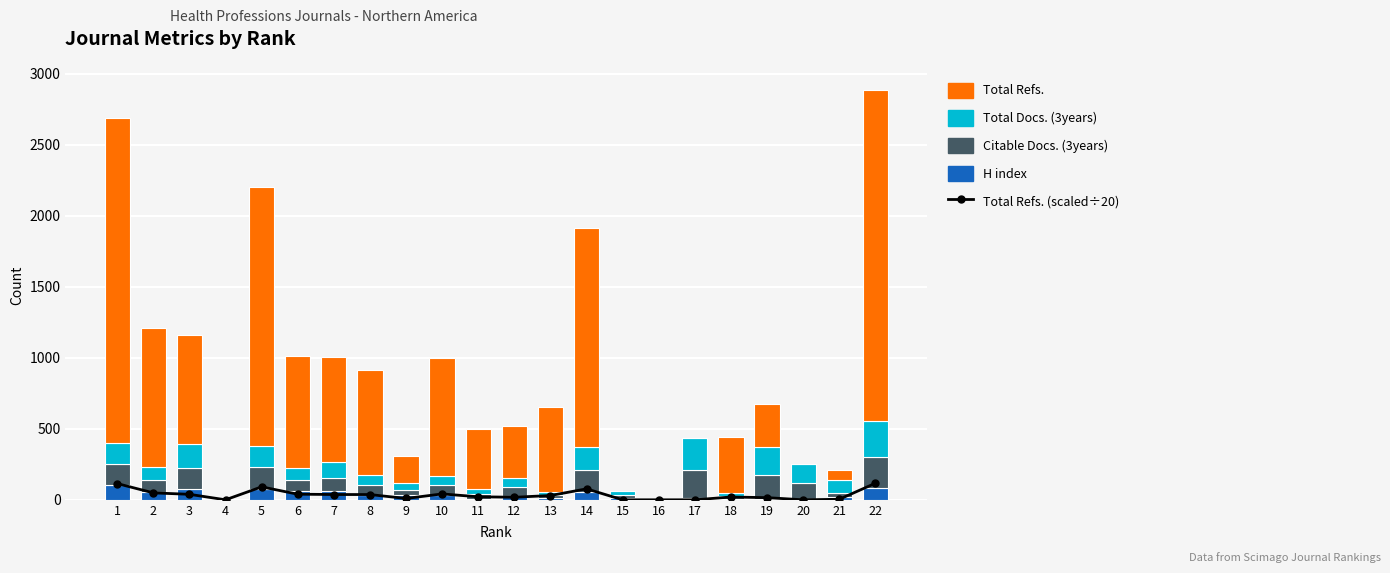

Reading left to right, what are all the values shown in this chart?

Total Refs. (scaled÷20): 114.3	48.9	38.7	0.0	91.2	39.5	37.3	37.0	9.5	41.4	21.2	18.1	30.2	77.2	0.0	0.0	0.0	19.8	15.2	0.0	3.7	116.6
H index: 105.0	56.0	76.0	0.0	79.0	60.0	62.0	31.0	31.0	34.0	9.0	28.0	14.0	58.0	13.0	1.0	10.0	7.0	7.0	9.0	17.0	82.0
Citable Docs. (3years): 144.0	86.0	147.0	0.0	151.0	80.0	91.0	71.0	38.0	67.0	32.0	63.0	18.0	155.0	24.0	0.0	201.0	21.0	167.0	109.0	32.0	223.0
Total Docs. (3years): 154.0	91.0	167.0	0.0	151.0	82.0	110.0	75.0	49.0	69.0	32.0	66.0	21.0	161.0	25.0	0.0	225.0	21.0	200.0	131.0	88.0	247.0
Total Refs.: 2286.0	977.0	773.0	0.0	1824.0	790.0	746.0	739.0	189.0	828.0	424.0	362.0	603.0	1543.0	0.0	0.0	0.0	395.0	303.0	0.0	74.0	2331.0